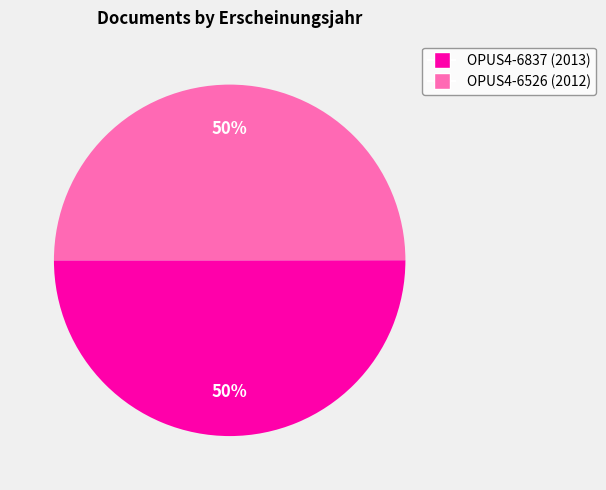

To the nearest percent, what percentage of the pie is OPUS4-6837?

50%